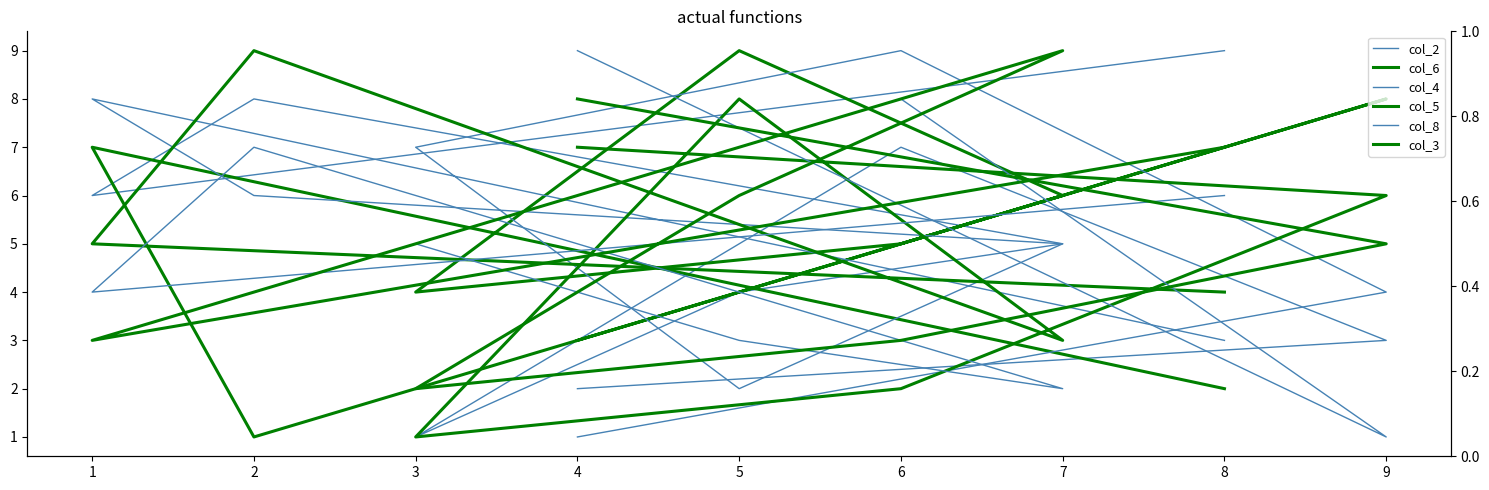

What is the difference between the maximum and second lowest values in the col_8 series?

7